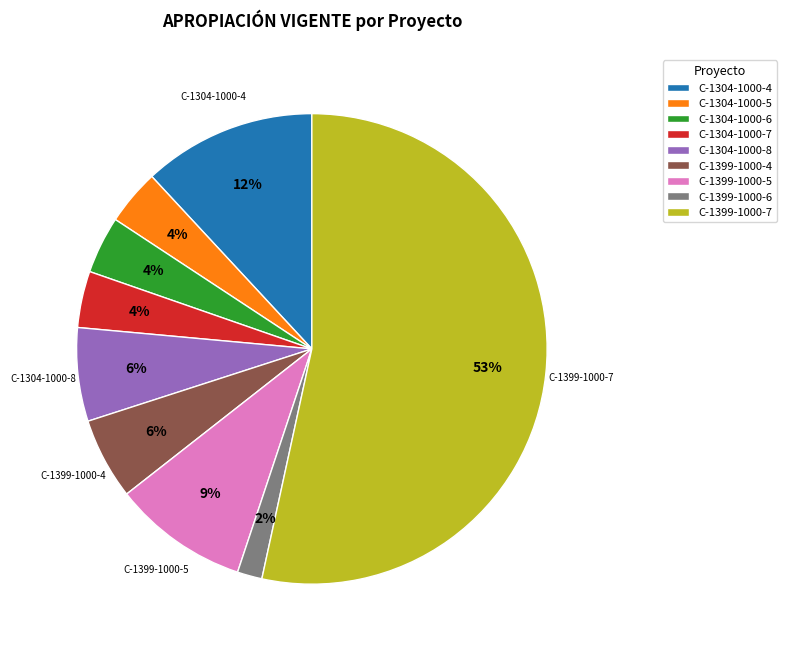

Is the sum of C-1399-1000-4 and C-1399-1000-6 greater than half?

No